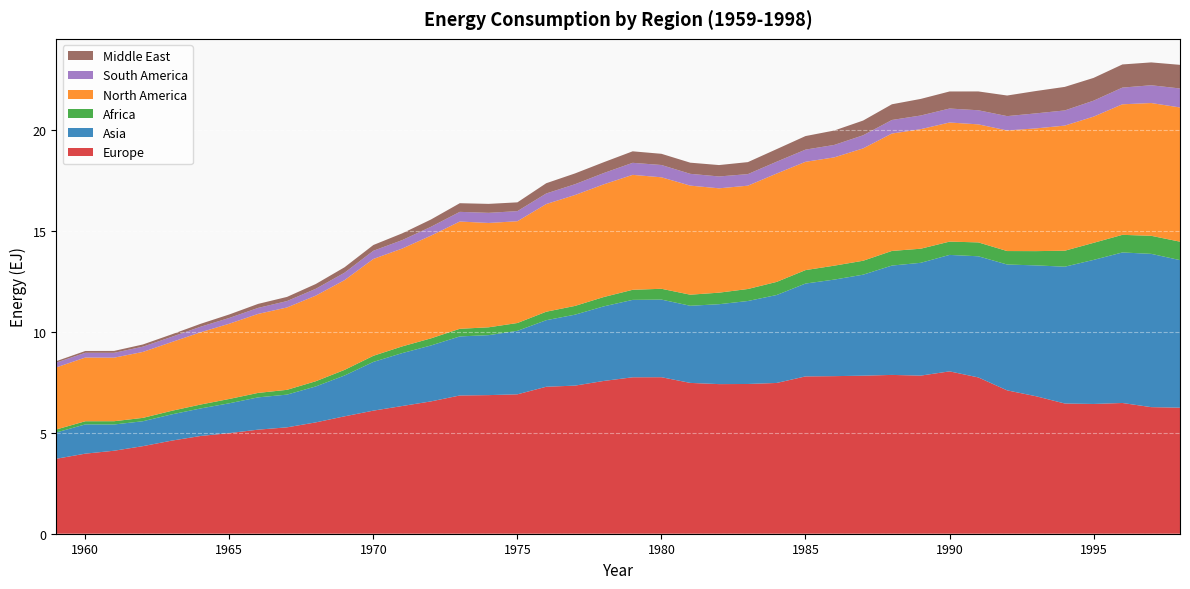

Reading left to right, transcribe all the data shown in this chart.

Europe: 1959=3.7	1960=4.0	1961=4.1	1962=4.3	1963=4.6	1964=4.8	1965=5.0	1966=5.2	1967=5.3	1968=5.5	1969=5.8	1970=6.1	1971=6.3	1972=6.6	1973=6.8	1974=6.9	1975=6.9	1976=7.3	1977=7.3	1978=7.6	1979=7.7	1980=7.7	1981=7.5	1982=7.4	1983=7.4	1984=7.5	1985=7.8	1986=7.8	1987=7.8	1988=7.9	1989=7.8	1990=8.0	1991=7.7	1992=7.1	1993=6.8	1994=6.4	1995=6.4	1996=6.5	1997=6.3	1998=6.2
Asia: 1959=1.3	1960=1.4	1961=1.3	1962=1.2	1963=1.3	1964=1.4	1965=1.5	1966=1.6	1967=1.6	1968=1.8	1969=2.0	1970=2.4	1971=2.6	1972=2.8	1973=2.9	1974=3.0	1975=3.1	1976=3.3	1977=3.5	1978=3.7	1979=3.8	1980=3.8	1981=3.8	1982=4.0	1983=4.1	1984=4.4	1985=4.6	1986=4.8	1987=5.0	1988=5.4	1989=5.6	1990=5.8	1991=6.0	1992=6.2	1993=6.5	1994=6.8	1995=7.1	1996=7.5	1997=7.6	1998=7.3
Africa: 1959=0.1	1960=0.2	1961=0.2	1962=0.2	1963=0.2	1964=0.2	1965=0.2	1966=0.2	1967=0.2	1968=0.3	1969=0.3	1970=0.3	1971=0.3	1972=0.4	1973=0.4	1974=0.4	1975=0.4	1976=0.4	1977=0.4	1978=0.5	1979=0.5	1980=0.5	1981=0.5	1982=0.6	1983=0.6	1984=0.6	1985=0.7	1986=0.7	1987=0.7	1988=0.7	1989=0.7	1990=0.7	1991=0.7	1992=0.7	1993=0.7	1994=0.8	1995=0.8	1996=0.9	1997=0.9	1998=0.9
North America: 1959=3.1	1960=3.2	1961=3.1	1962=3.3	1963=3.4	1964=3.6	1965=3.7	1966=3.9	1967=4.1	1968=4.2	1969=4.4	1970=4.8	1971=4.8	1972=5.1	1973=5.3	1974=5.2	1975=5.0	1976=5.3	1977=5.5	1978=5.6	1979=5.7	1980=5.5	1981=5.4	1982=5.2	1983=5.1	1984=5.4	1985=5.4	1986=5.4	1987=5.6	1988=5.8	1989=5.9	1990=5.9	1991=5.8	1992=6.0	1993=6.1	1994=6.2	1995=6.2	1996=6.5	1997=6.6	1998=6.6
South America: 1959=0.2	1960=0.2	1961=0.2	1962=0.3	1963=0.3	1964=0.3	1965=0.3	1966=0.3	1967=0.3	1968=0.3	1969=0.4	1970=0.4	1971=0.4	1972=0.4	1973=0.5	1974=0.5	1975=0.5	1976=0.5	1977=0.5	1978=0.6	1979=0.6	1980=0.6	1981=0.6	1982=0.6	1983=0.6	1984=0.6	1985=0.6	1986=0.6	1987=0.6	1988=0.7	1989=0.7	1990=0.7	1991=0.7	1992=0.7	1993=0.7	1994=0.8	1995=0.8	1996=0.8	1997=0.9	1998=0.9
Middle East: 1959=0.1	1960=0.1	1961=0.1	1962=0.1	1963=0.1	1964=0.1	1965=0.2	1966=0.2	1967=0.2	1968=0.2	1969=0.3	1970=0.3	1971=0.3	1972=0.4	1973=0.4	1974=0.4	1975=0.4	1976=0.5	1977=0.5	1978=0.5	1979=0.6	1980=0.6	1981=0.6	1982=0.6	1983=0.6	1984=0.6	1985=0.7	1986=0.7	1987=0.7	1988=0.8	1989=0.8	1990=0.8	1991=0.9	1992=1.0	1993=1.1	1994=1.2	1995=1.1	1996=1.1	1997=1.1	1998=1.2